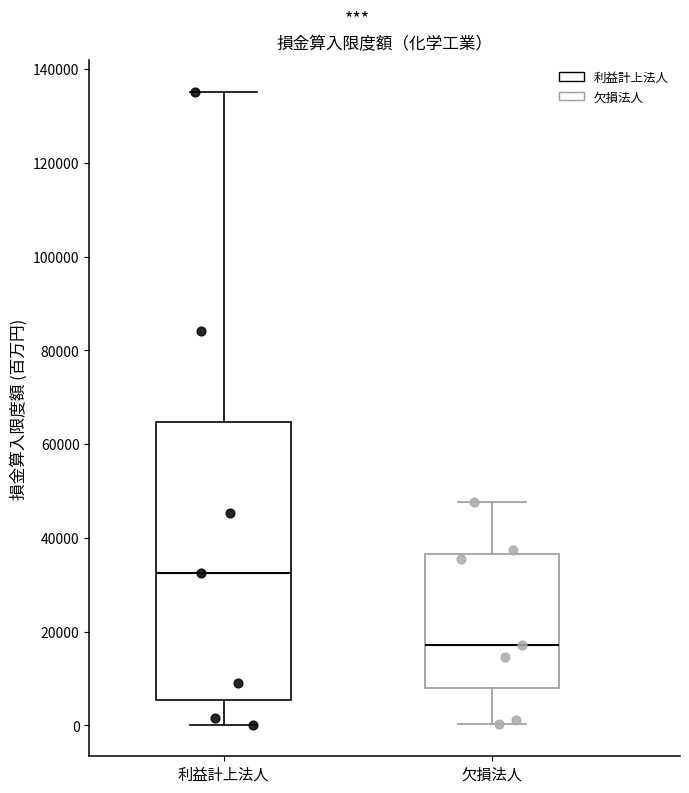

Which box is the tallest, from its lower edge to its upper edge?

利益計上法人